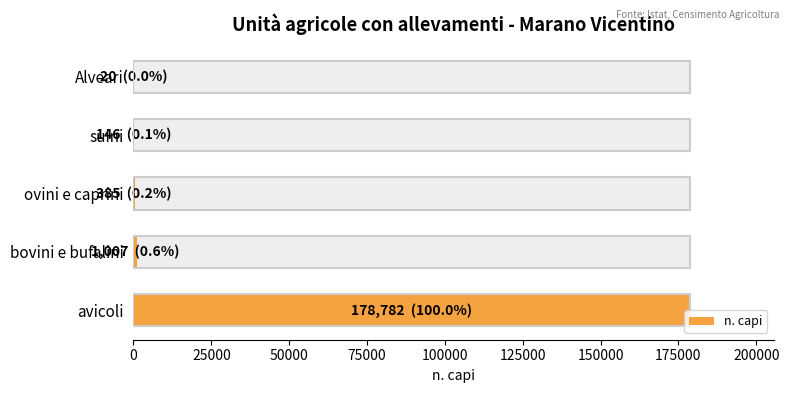

Reading left to right, what are all the values shown in this chart?

178782	1007	385	146	20